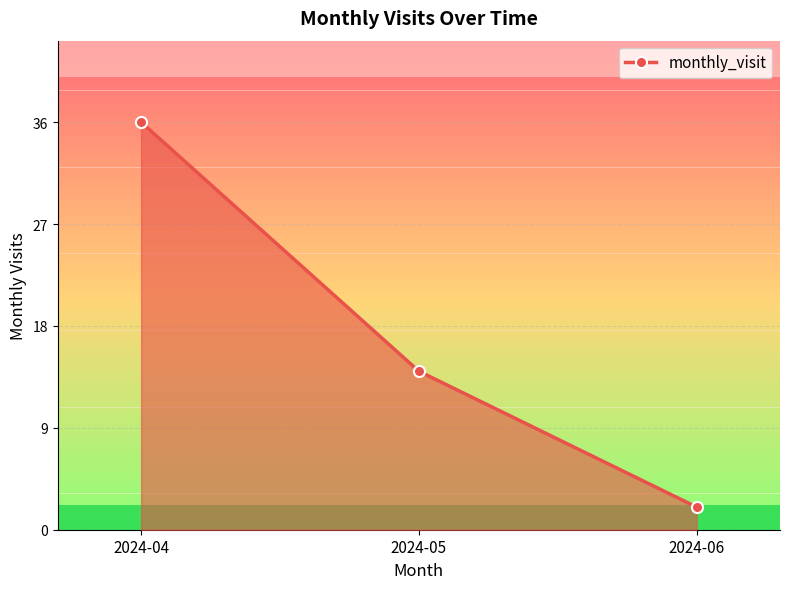

Approximately how many times larger is the value at 2024-04 compared to 2024-05?

2.6